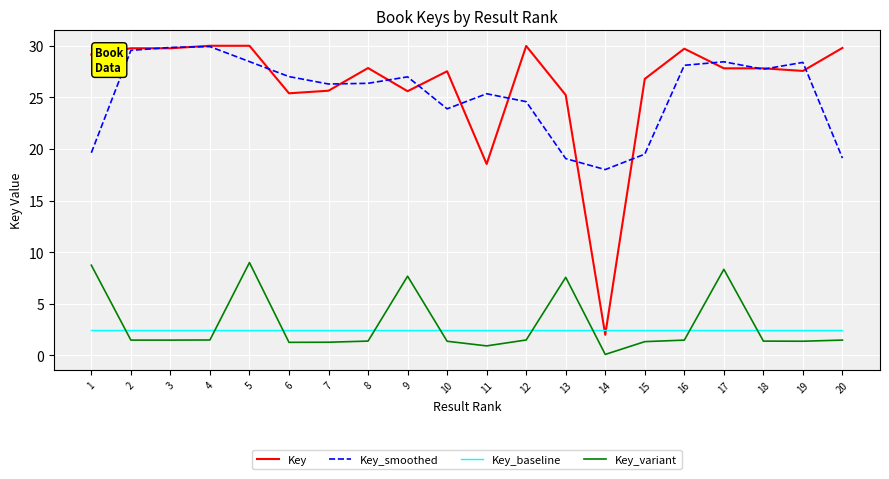

What are all the series names shown in the legend?

Key, Key_smoothed, Key_baseline, Key_variant